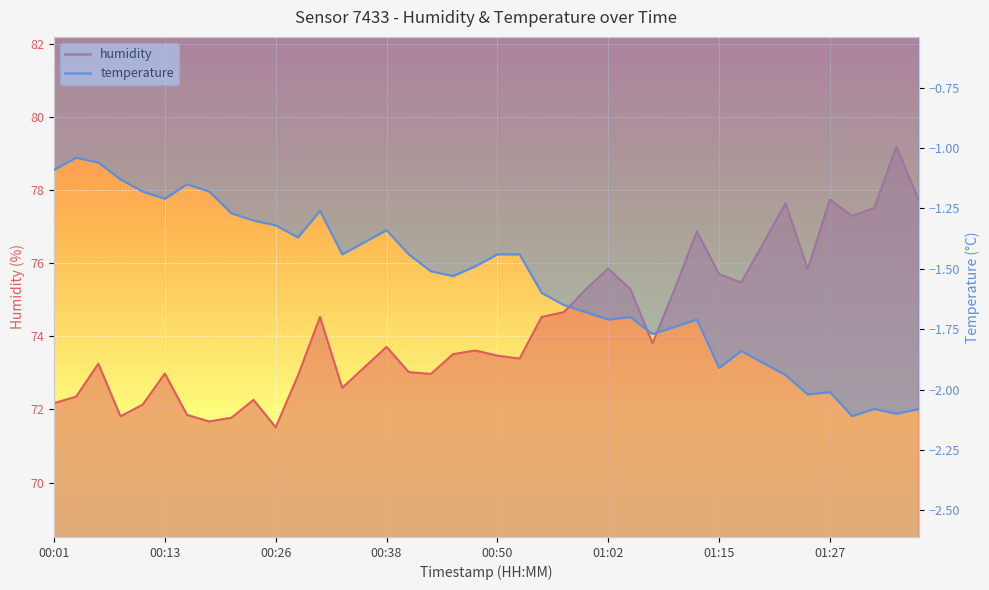

Reading left to right, transcribe all the data shown in this chart.

humidity: 72.2	72.3	73.2	71.8	72.1	73.0	71.8	71.7	71.8	72.3	71.5	72.9	74.5	72.6	73.2	73.7	73.0	73.0	73.5	73.6	73.5	73.4	74.5	74.7	75.3	75.8	75.3	73.8	75.3	76.9	75.7	75.5	76.5	77.6	75.8	77.7	77.3	77.5	79.2	77.7
temperature: -1.1	-1.0	-1.1	-1.1	-1.2	-1.2	-1.1	-1.2	-1.3	-1.3	-1.3	-1.4	-1.3	-1.4	-1.4	-1.3	-1.4	-1.5	-1.5	-1.5	-1.4	-1.4	-1.6	-1.6	-1.7	-1.7	-1.7	-1.8	-1.7	-1.7	-1.9	-1.8	-1.9	-1.9	-2.0	-2.0	-2.1	-2.1	-2.1	-2.1